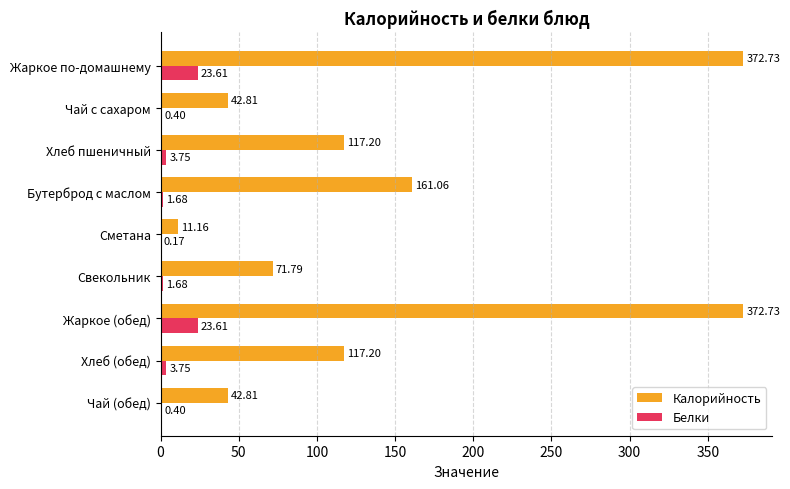

Which series has the largest total across all categories?

Калорийность